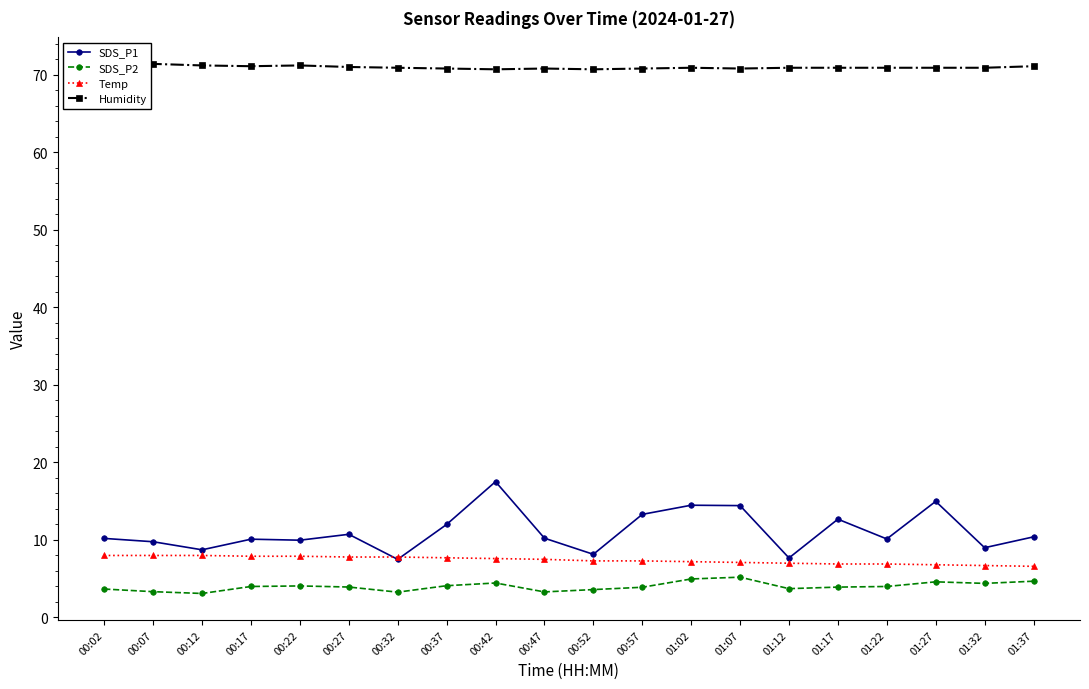

Is the value of Temp at 00:12 greater than the value of SDS_P2 at 00:07?

Yes